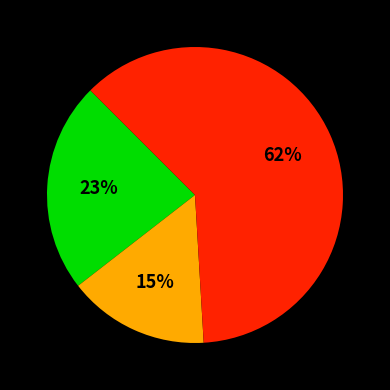

Is there any slice that represents more than half of the pie?

Yes